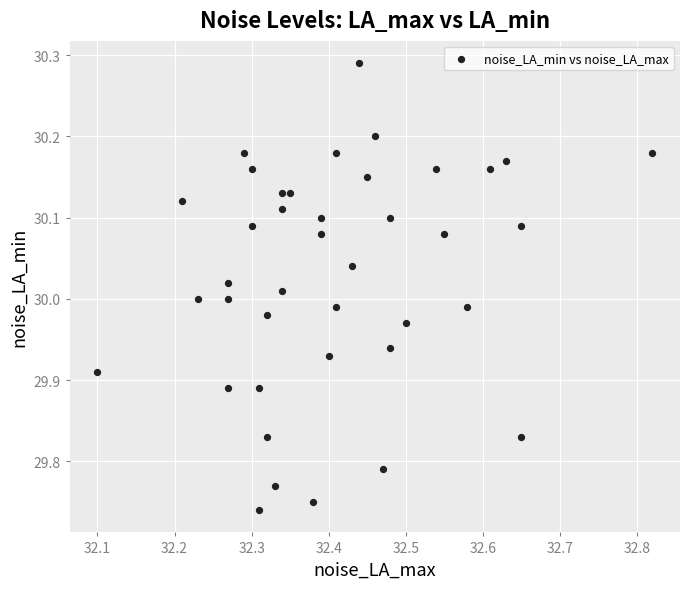

What is the range of X values (max minus min)?

0.7